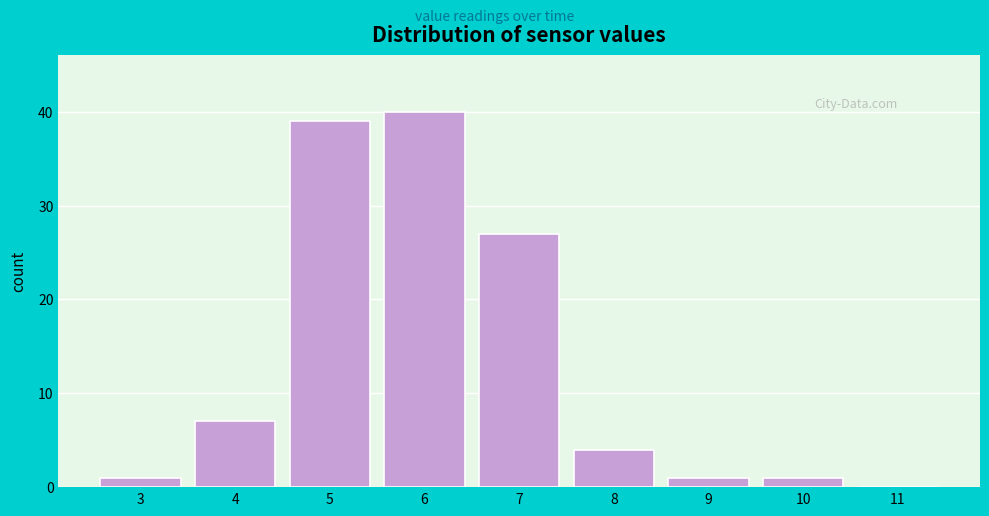

Reading left to right, transcribe all the data shown in this chart.

3=1	4=7	5=39	6=40	7=27	8=4	9=1	10=1	11=0